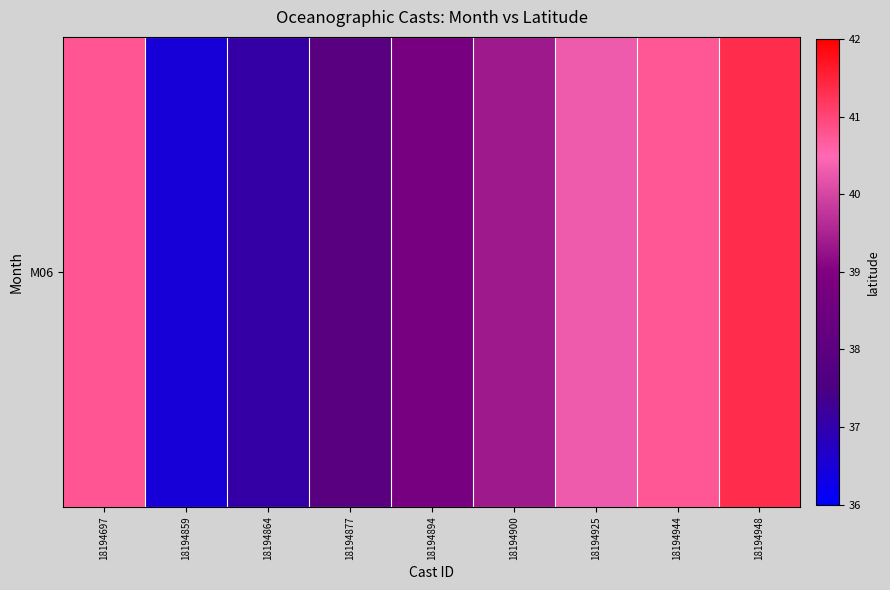

How many distinct data groups are displayed?

1